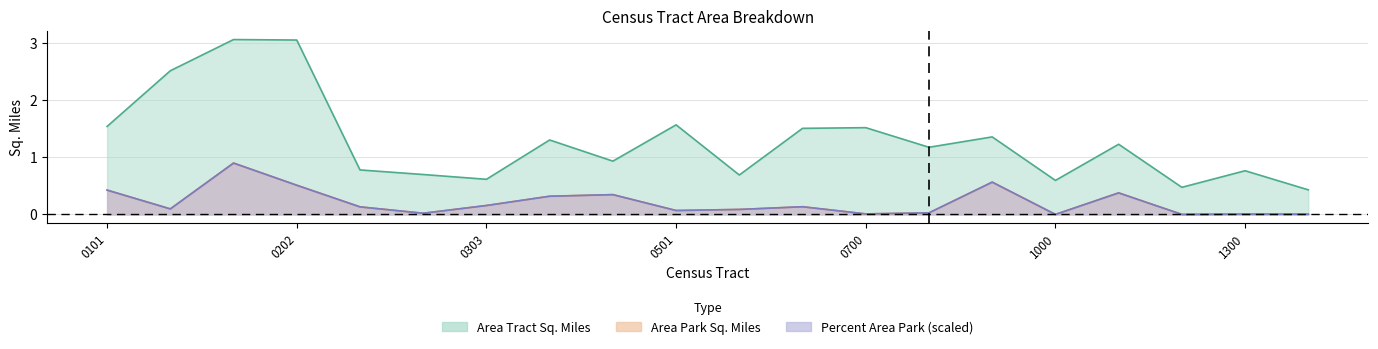

Is the value of Area Tract Sq. Miles at 55079000304 greater than the value of Area Park Sq. Miles at 55079001000?

Yes